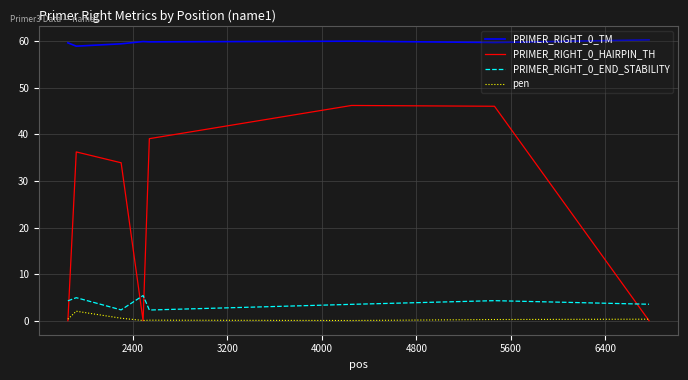

What is the minimum value for PRIMER_RIGHT_0_END_STABILITY?

2.3